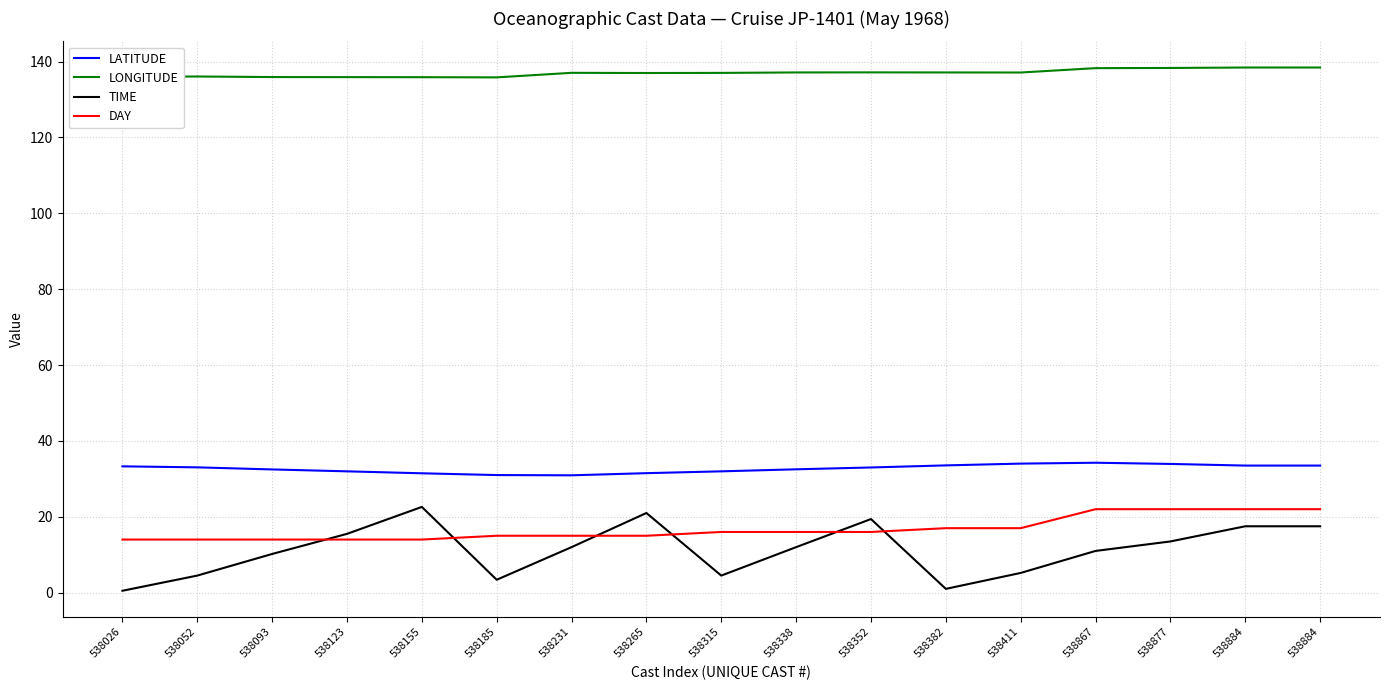

Reading left to right, what are all the values shown in this chart?

LATITUDE: 33.3	33.0	32.5	32.0	31.5	31.0	30.9	31.5	32.0	32.5	33.0	33.5	34.0	34.2	33.9	33.5	33.5
LONGITUDE: 136.0	136.1	135.9	135.9	135.9	135.8	137.0	137.0	137.0	137.1	137.2	137.1	137.1	138.3	138.3	138.4	138.4
TIME: 0.5	4.5	10.2	15.5	22.6	3.4	12.0	21.0	4.5	12.0	19.4	1.0	5.2	11.0	13.5	17.5	17.5
DAY: 14.0	14.0	14.0	14.0	14.0	15.0	15.0	15.0	16.0	16.0	16.0	17.0	17.0	22.0	22.0	22.0	22.0